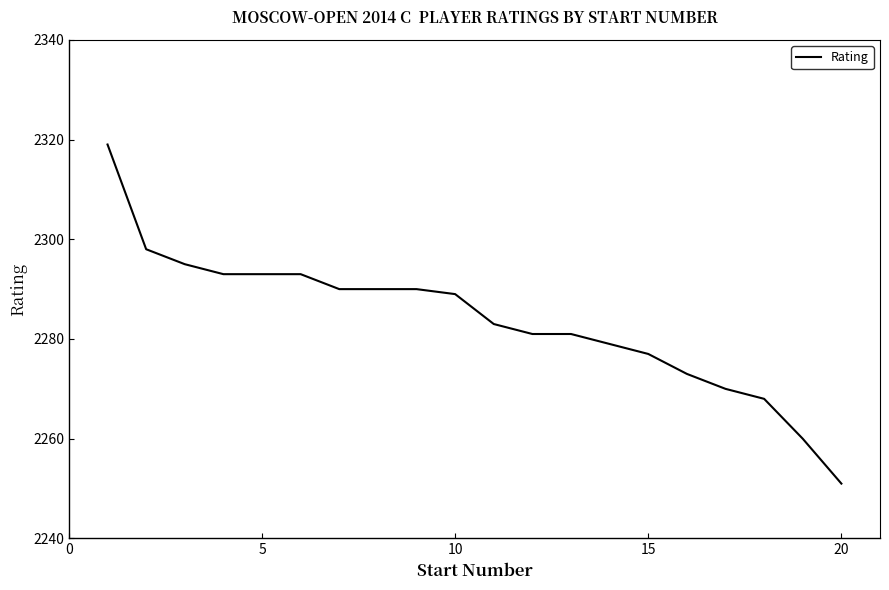

What is the greatest value displayed?

2319